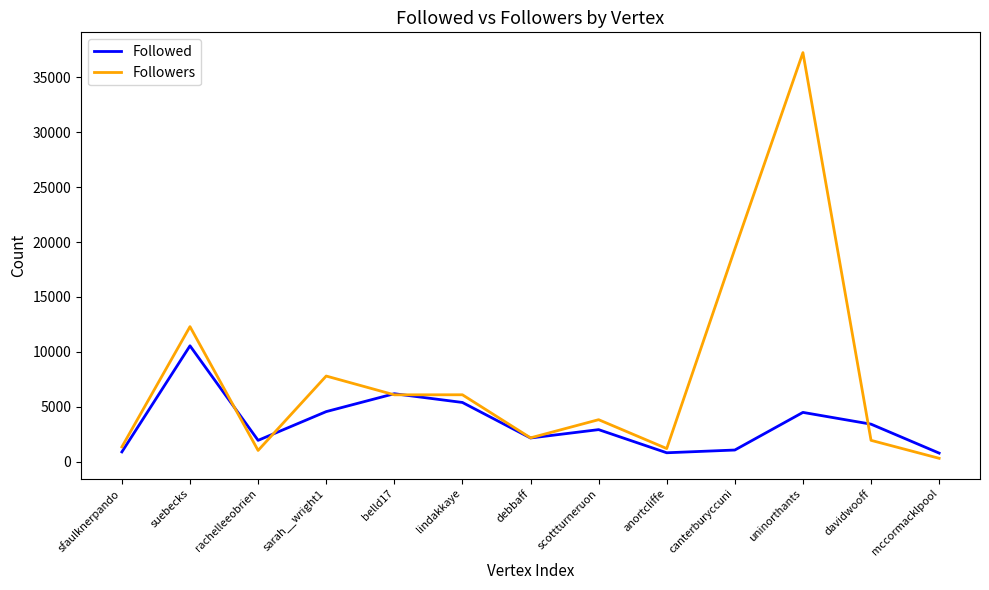

True or false: Followers and Followed cross at least once.

True